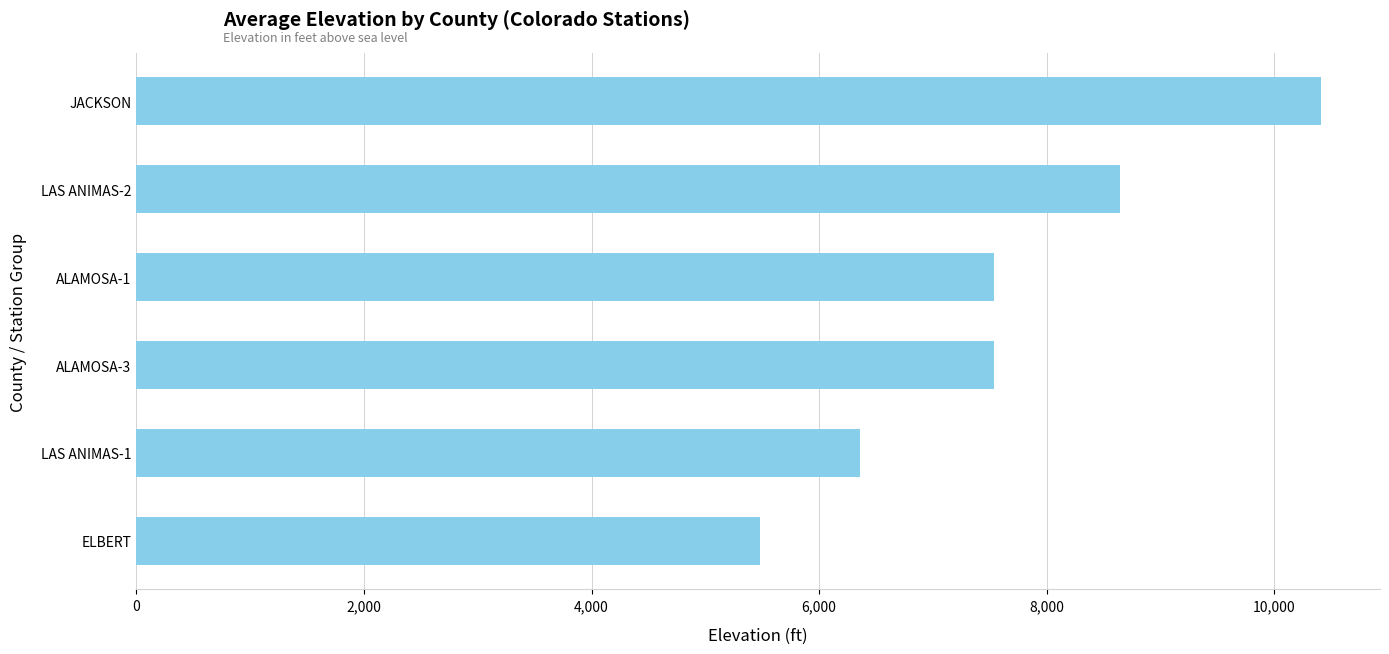

Approximately how many times larger is the value at LAS ANIMAS-2 compared to JACKSON?

0.8